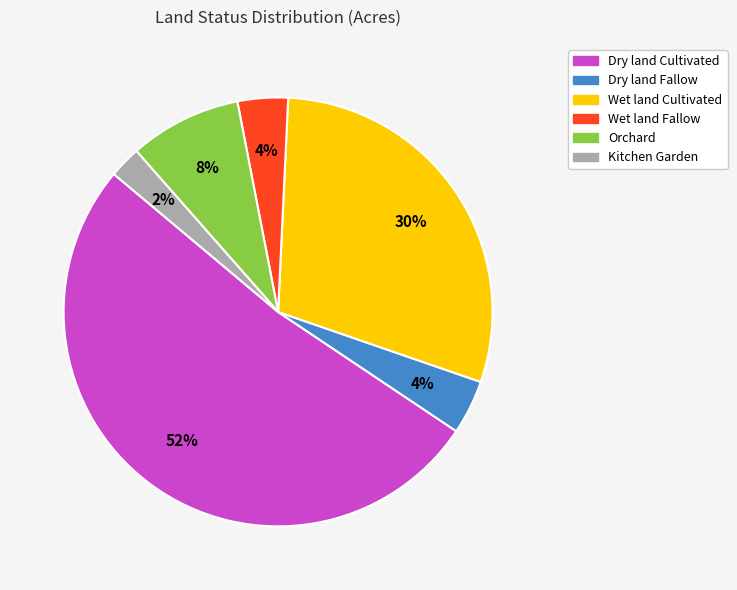

How many slices are in this pie chart?

6